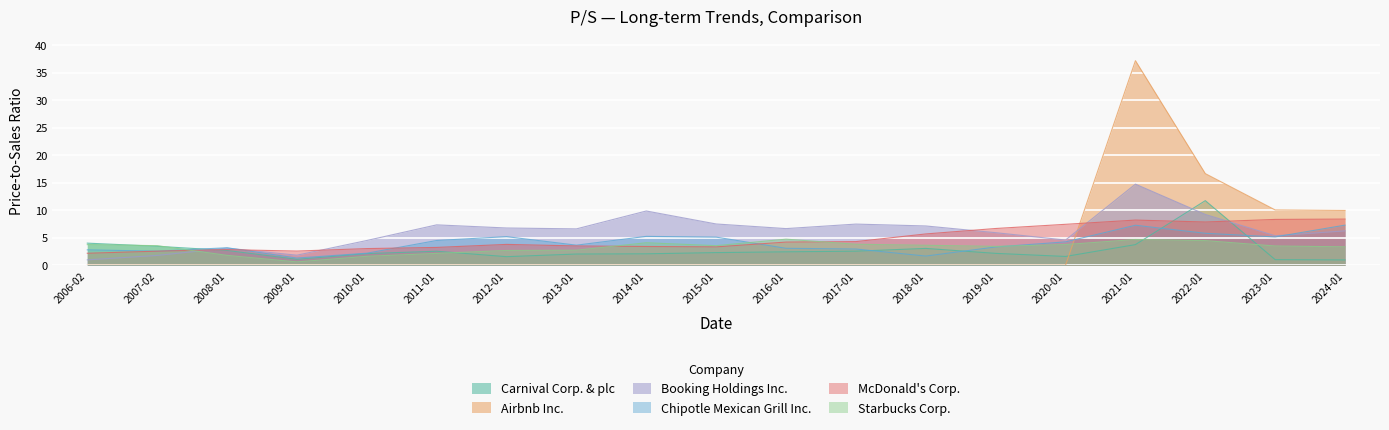

In Chipotle Mexican Grill Inc., how many points are lower than both neighbors (excluding endpoints)?

5